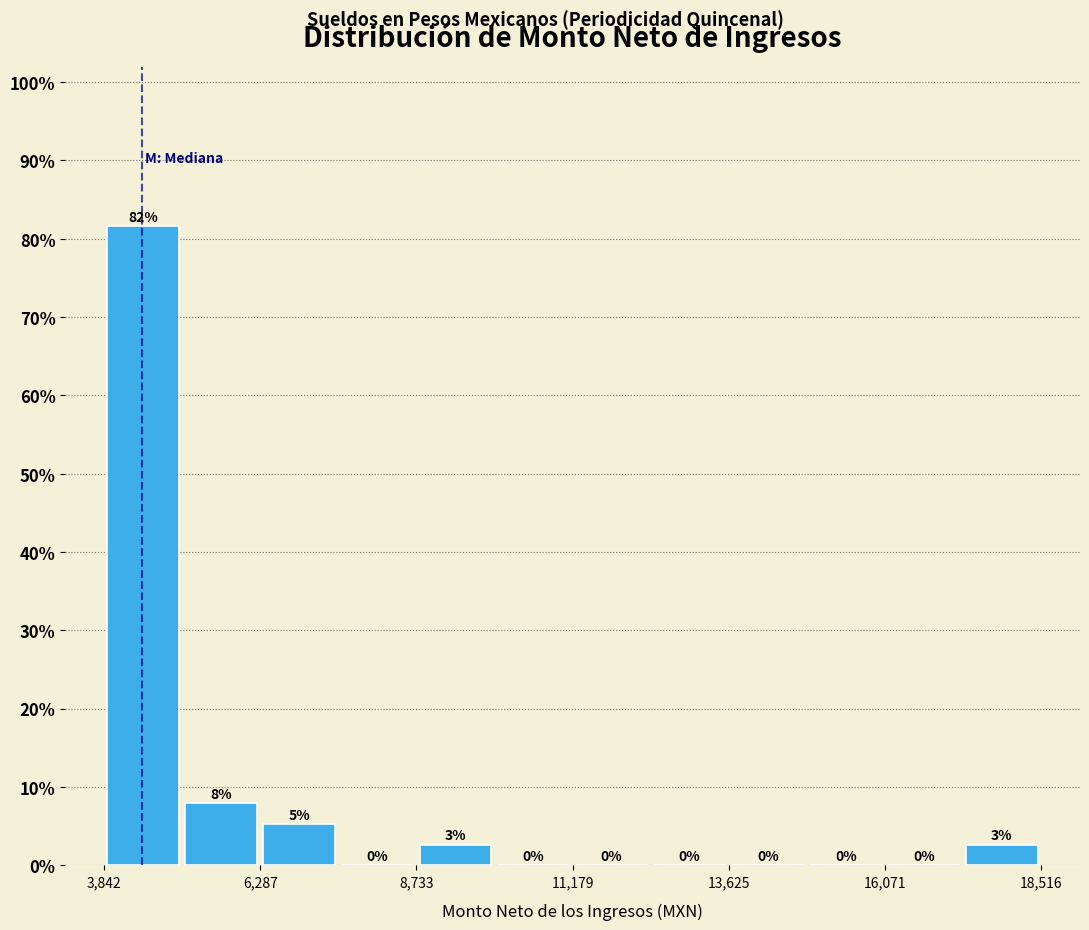

Read against the x-axis, roughly where is the centre of the tallest bar?

4500